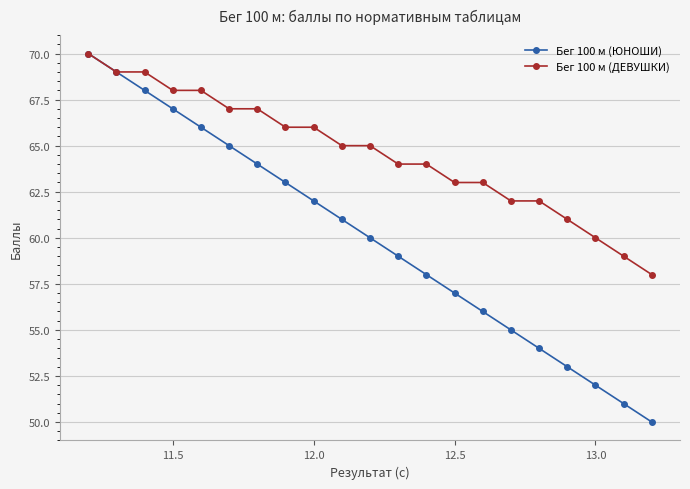

What are all the series names shown in the legend?

Бег 100 м (ЮНОШИ), Бег 100 м (ДЕВУШКИ)